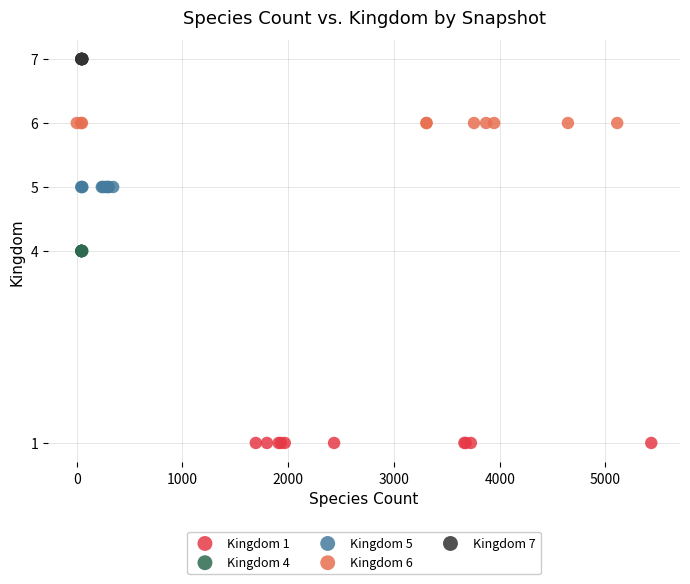

Which series contains the lowest Y value?

Kingdom 1